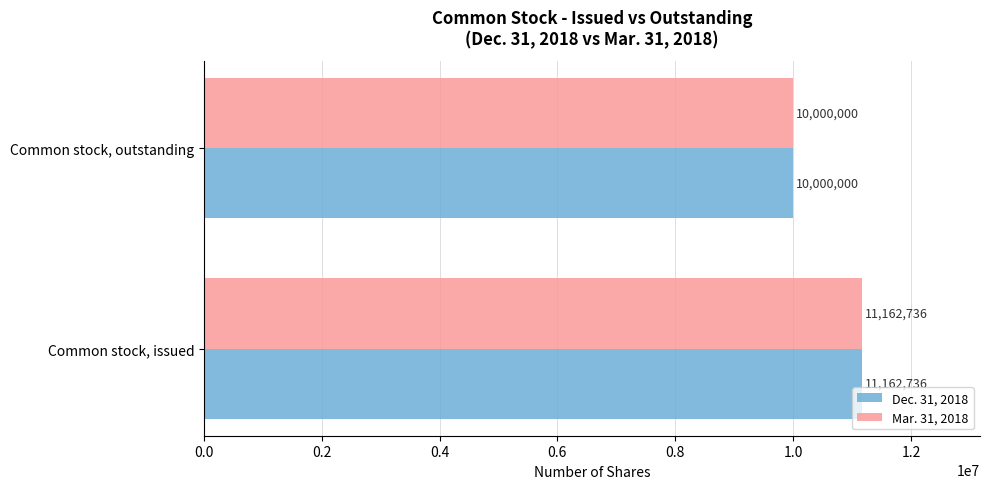

What is the difference between the Dec. 31, 2018 values at Common stock, issued and Common stock, outstanding?

1162736